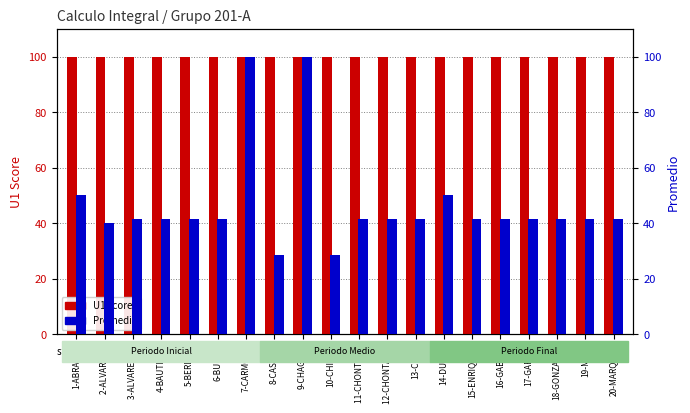

Does the chart contain any negative values?

No